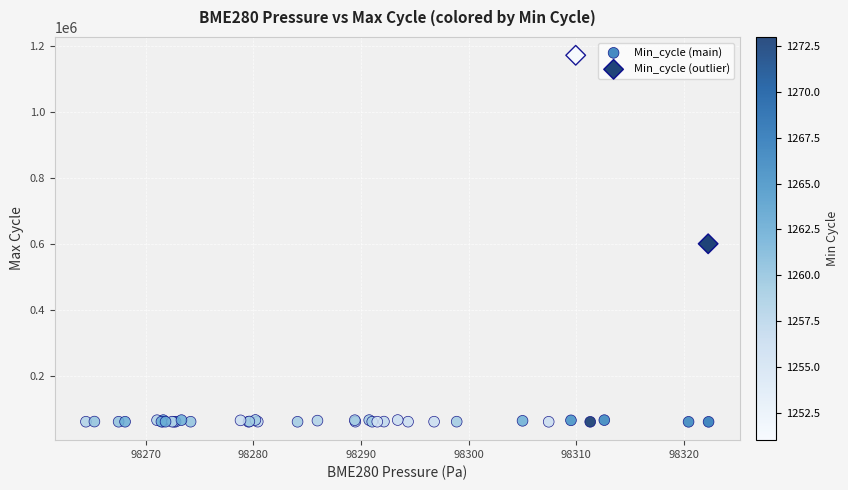

Which series contains the highest Y value?

Min_cycle (outlier)